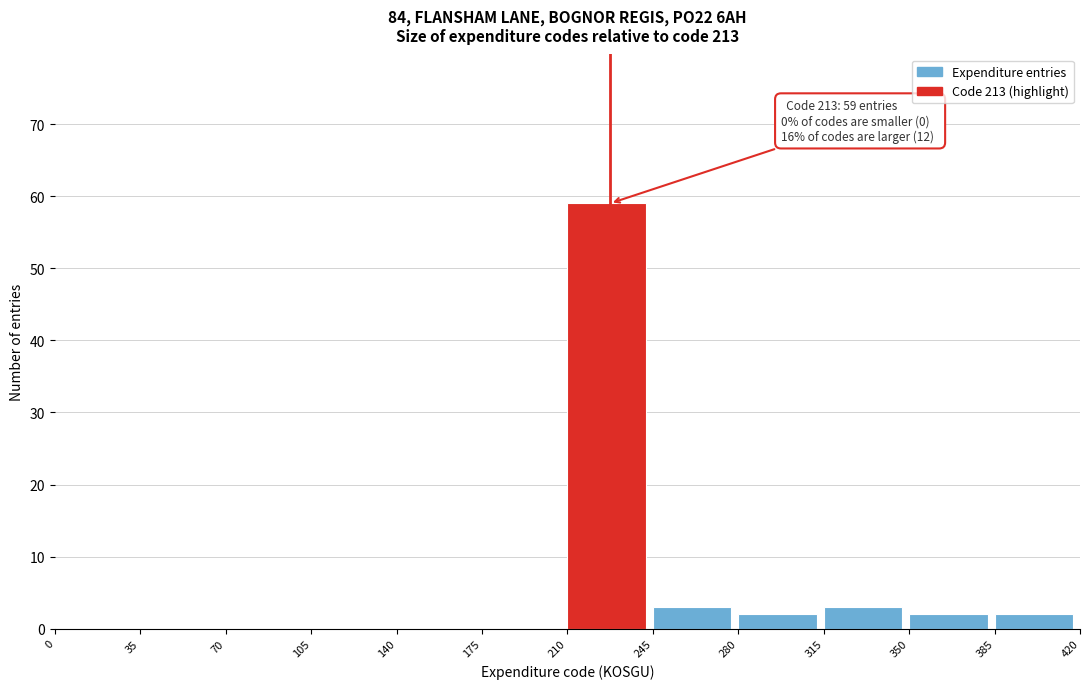

Over which range of the x-axis is the bar tallest?

210 to 245